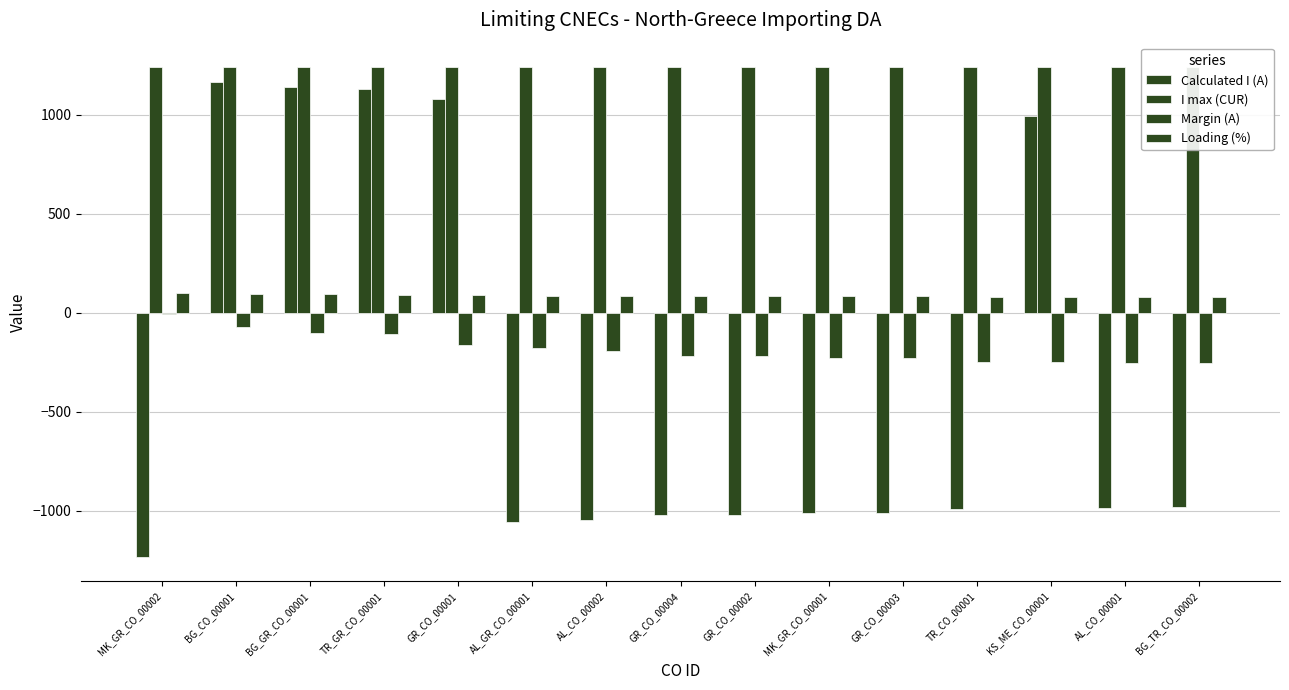

True or false: Calculated I (A) has a value of 381 at TR_GR_CO_00001.

False